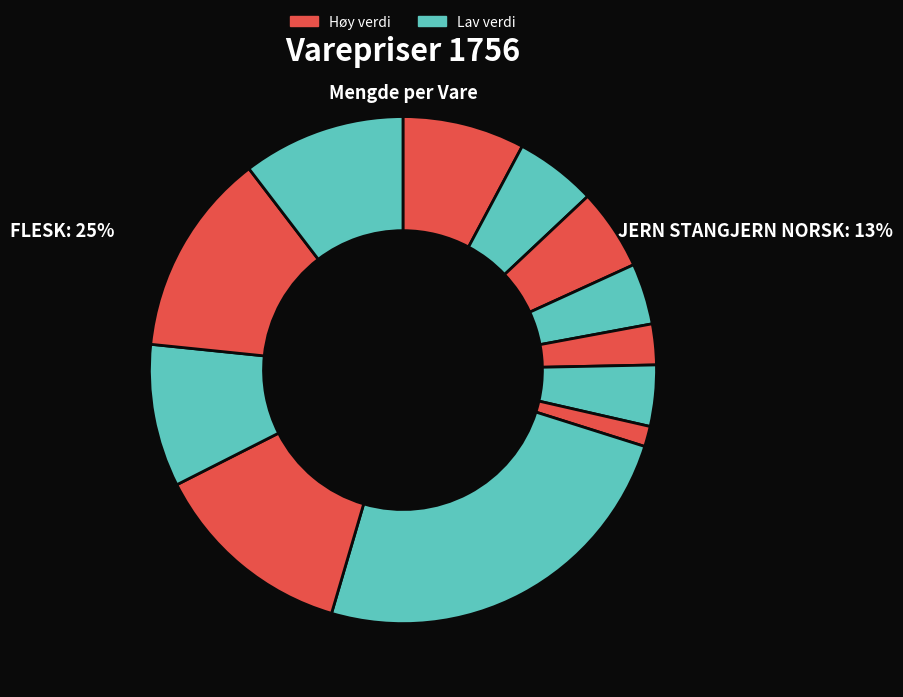

How many segments does this pie chart have?

12